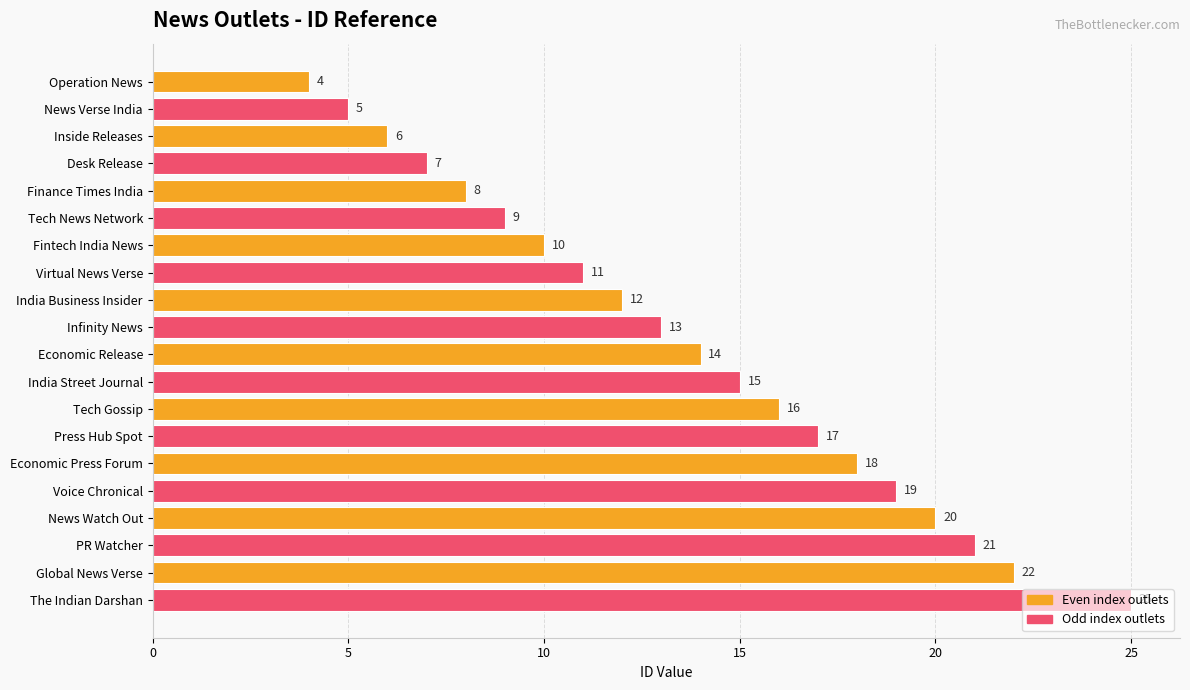

List the labels in order of value, smallest first.

Operation News, News Verse India, Inside Releases, Desk Release, Finance Times India, Tech News Network, Fintech India News, Virtual News Verse, India Business Insider, Infinity News, Economic Release, India Street Journal, Tech Gossip, Press Hub Spot, Economic Press Forum, Voice Chronical, News Watch Out, PR Watcher, Global News Verse, The Indian Darshan